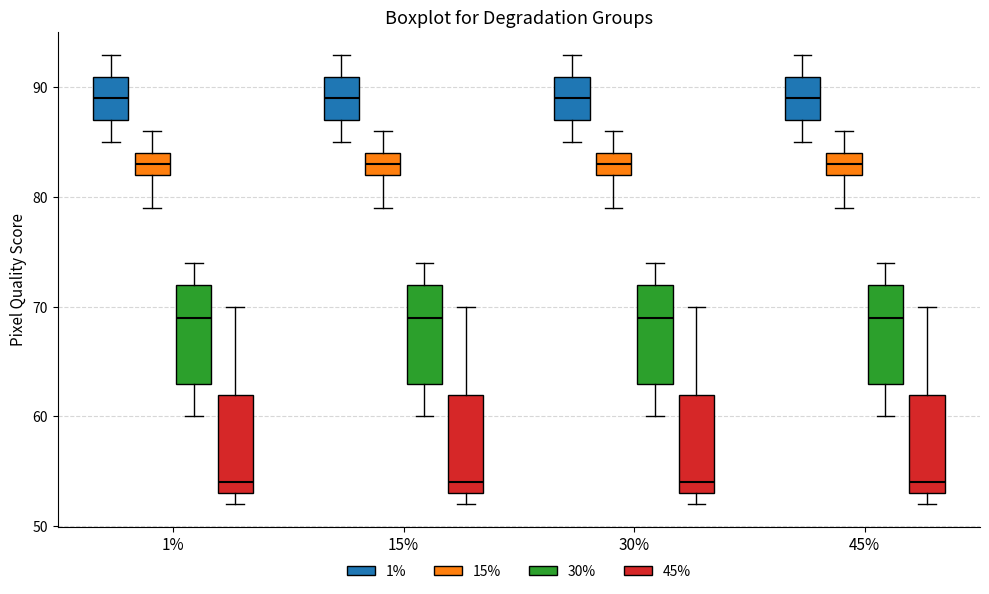

Where does the median line of the box for 45% (45%) sit on the y-axis? The values are not printed on the chart, so give them approximately, as read against the axis.

54